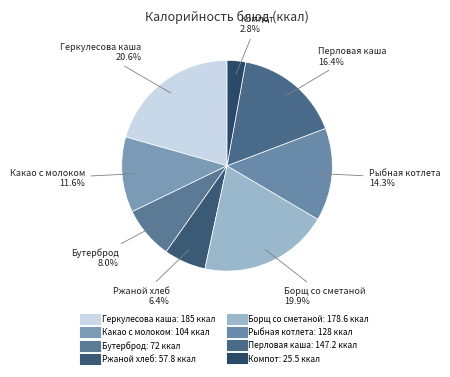

How many segments does this pie chart have?

8